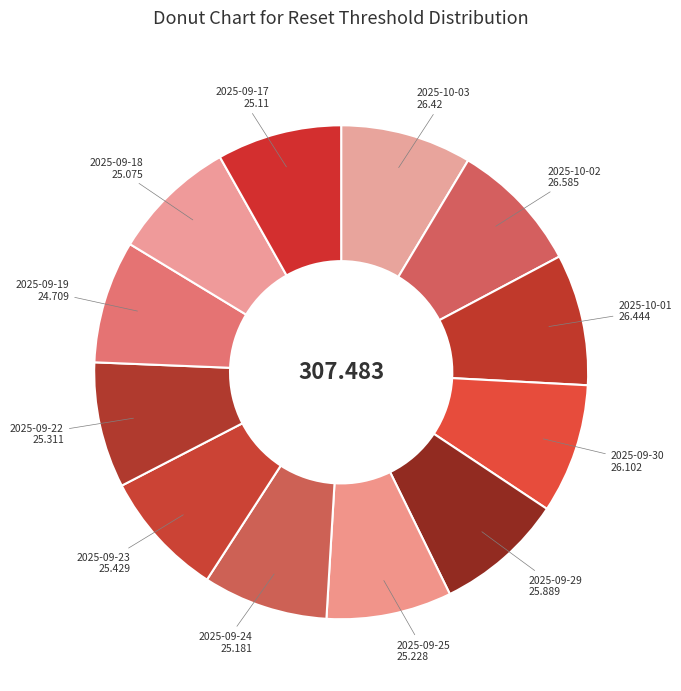

Which slice is the smallest?

2025-09-19